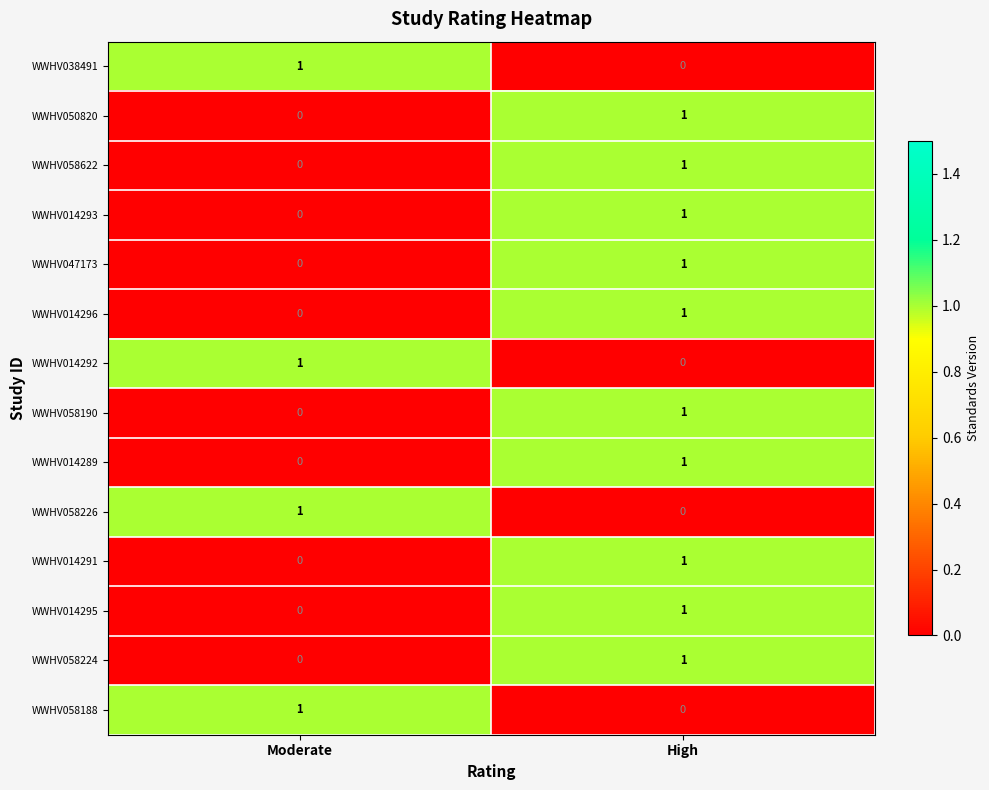

At which label does WWHV058188 reach its minimum?

High